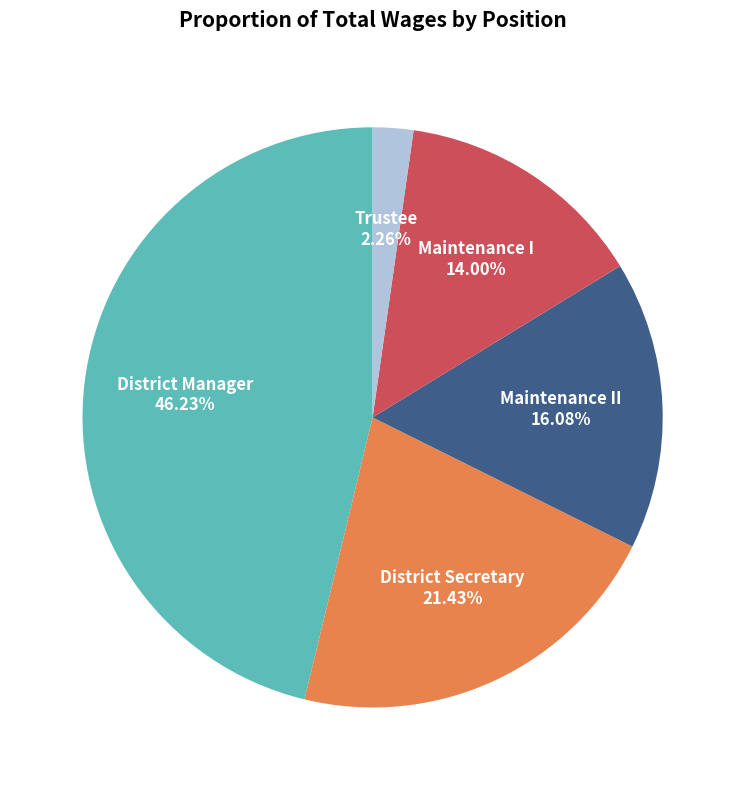

How many slices are in this pie chart?

5